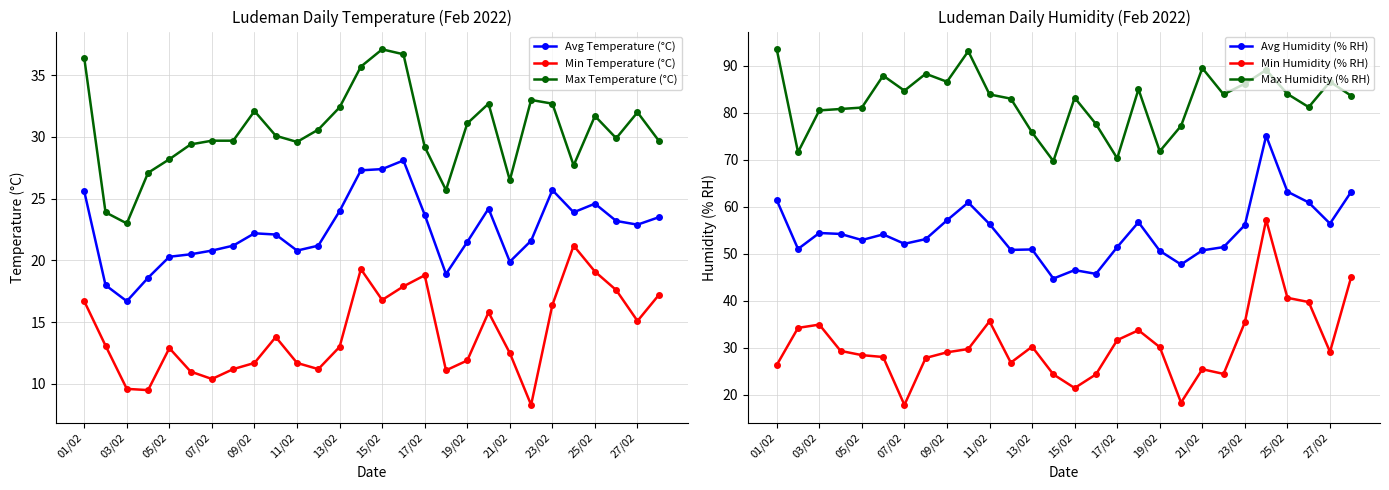

The Max Humidity (% RH) series shows 39.0 at 17/02. True or false?

False